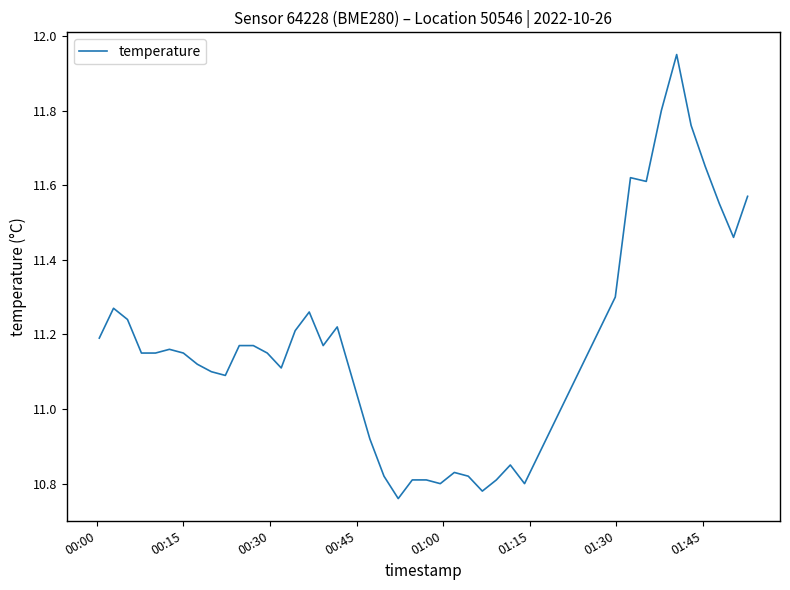

Does the chart have visible grid lines?

No